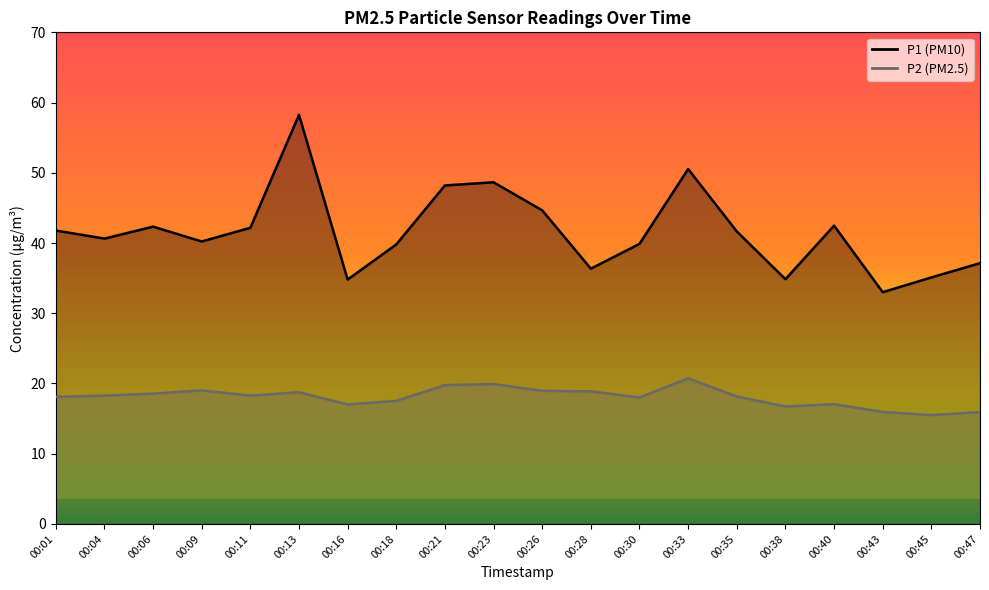

How many distinct data groups are displayed?

2